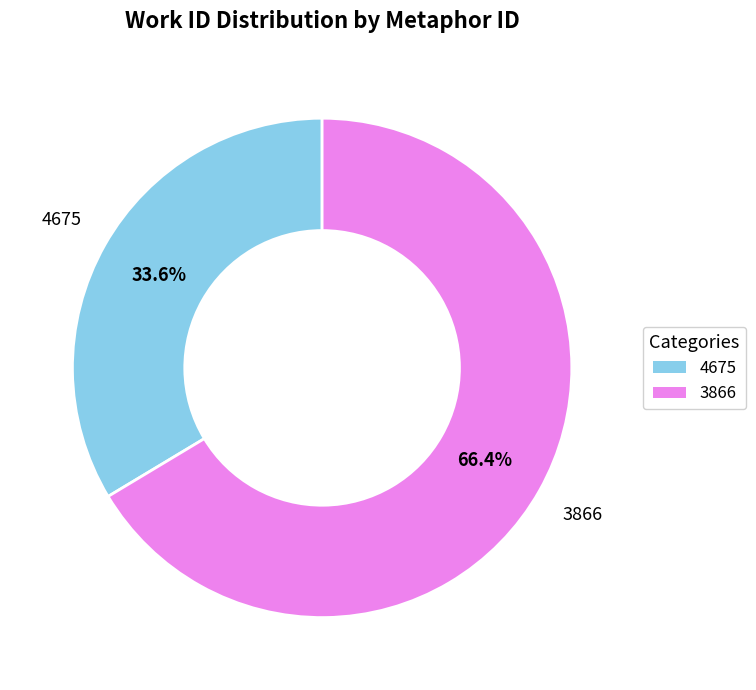

Is there a majority slice in this chart?

Yes